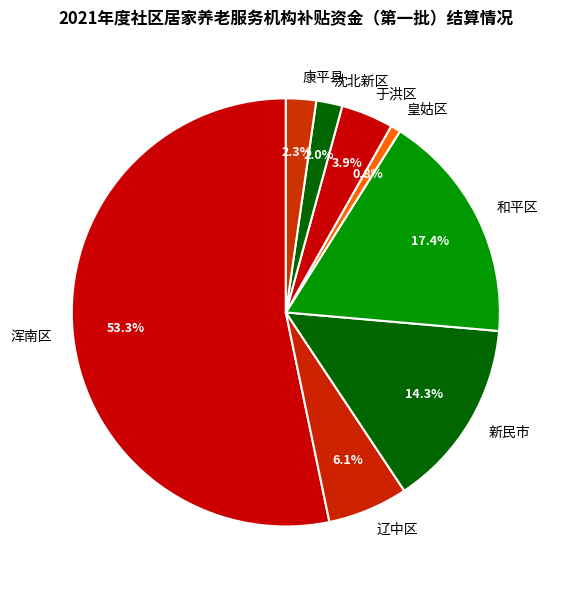

To the nearest percent, what is the combined percentage of 浑南区 and 和平区?

71%